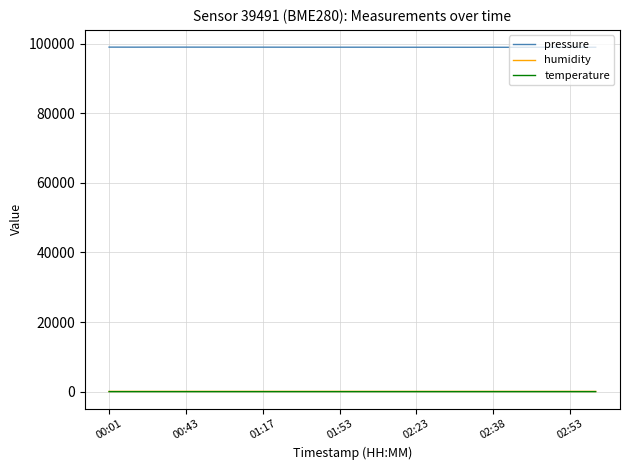

What is the maximum value shown in the chart?

98993.8